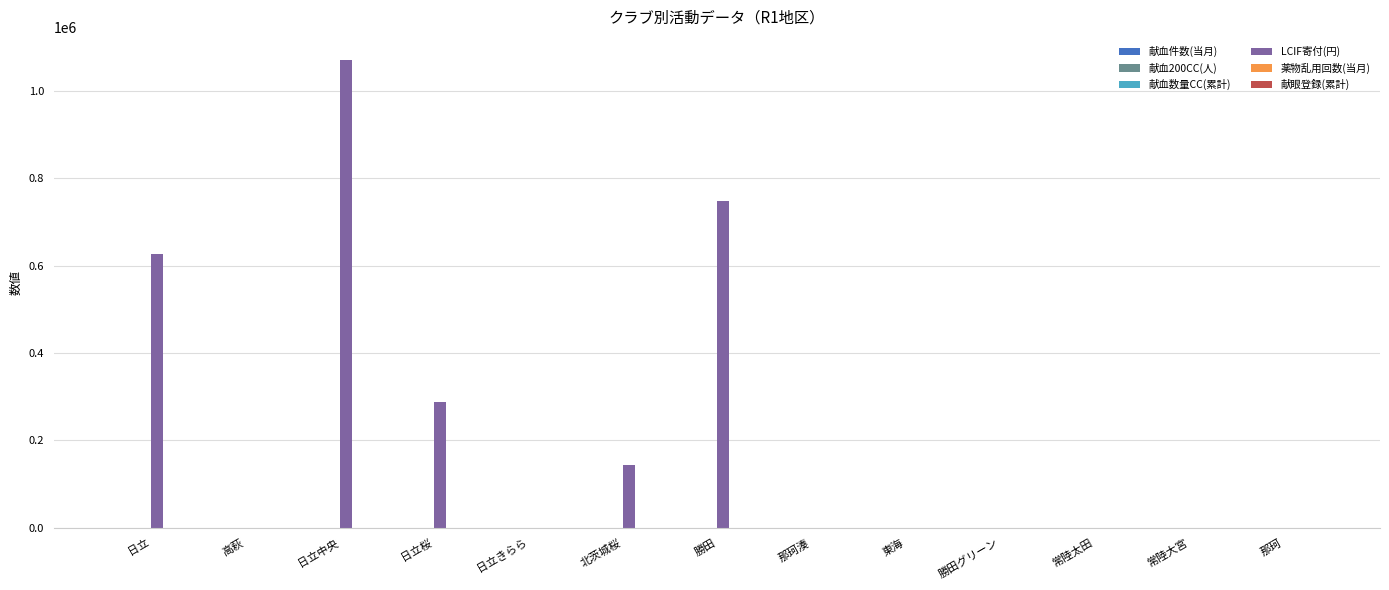

Which label corresponds to the largest value in the chart?

日立中央